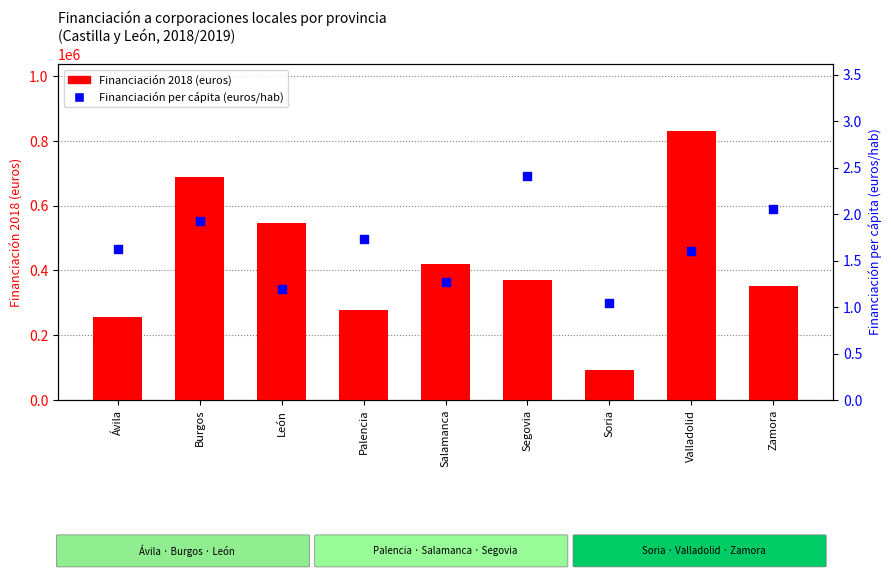

Which series has the largest total across all categories?

Financiación 2018 (euros)